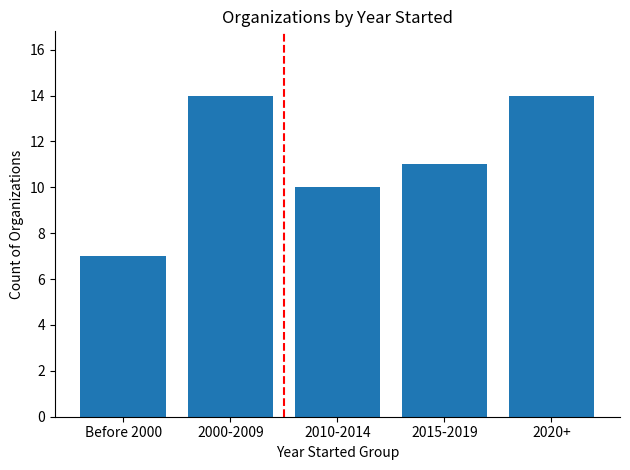

Where does the data first go above 11?

2000-2009